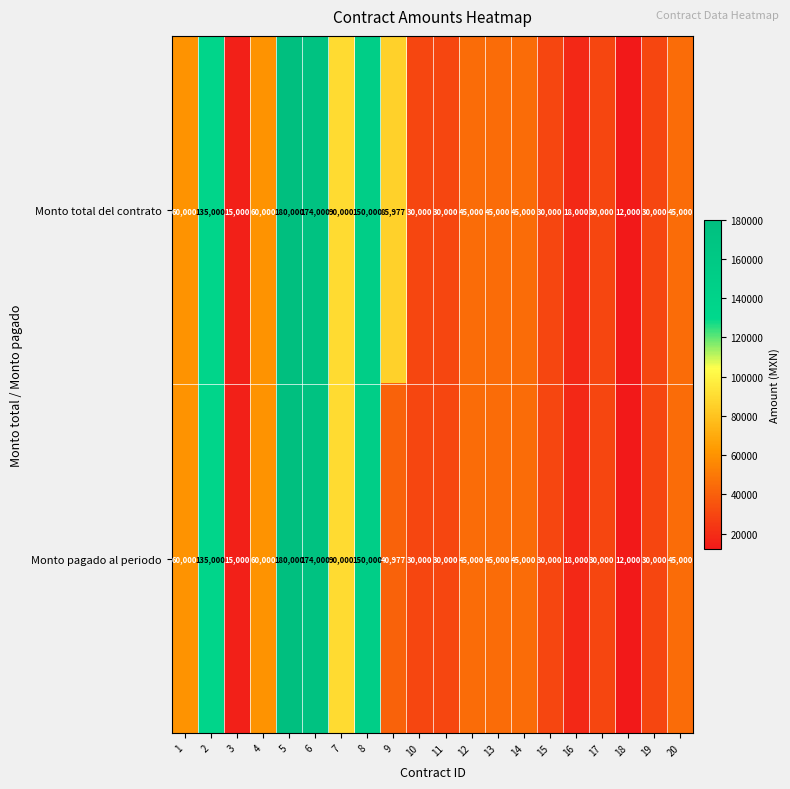

List the series in order of their overall mean, lowest first.

Monto pagado al periodo, Monto total del contrato